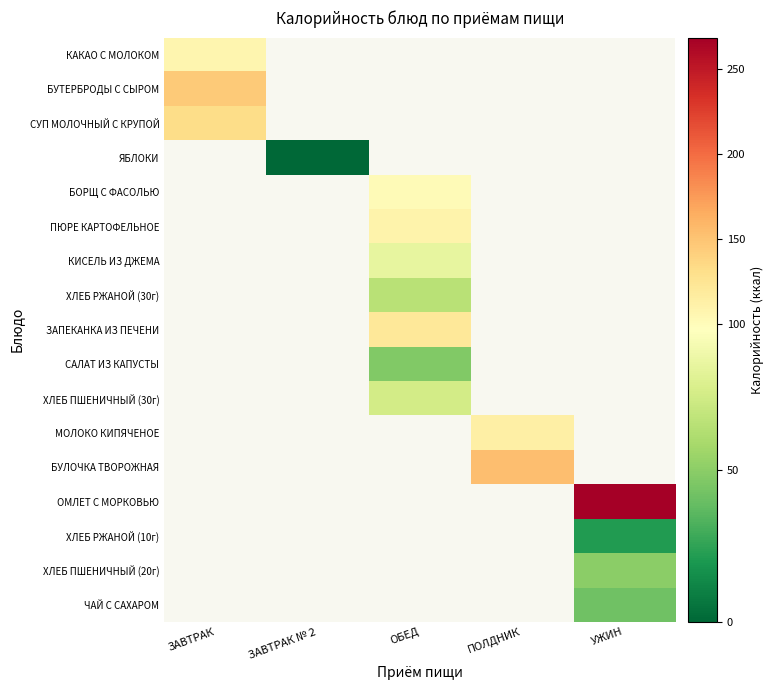

Between ПОЛДНИК and ОБЕД, which is larger?

ОБЕД